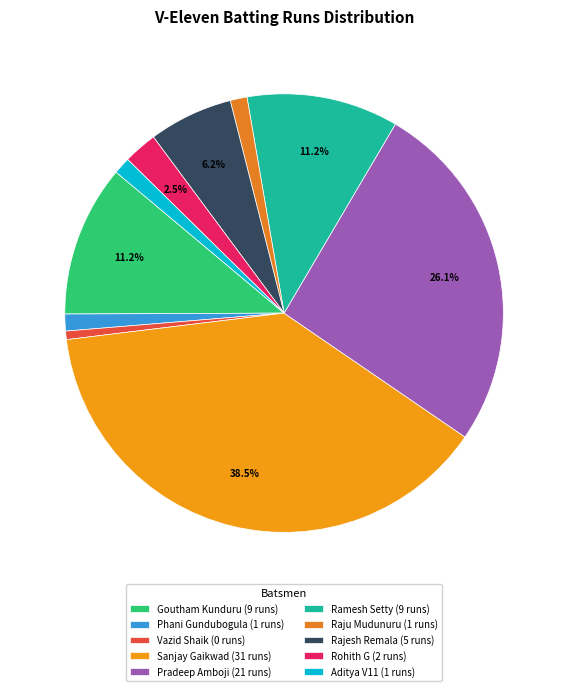

Which slice is the largest?

Sanjay Gaikwad